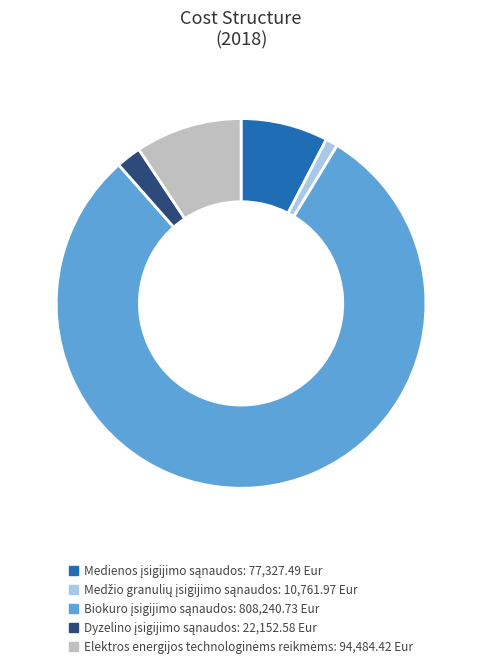

Does any single category account for the majority?

Yes